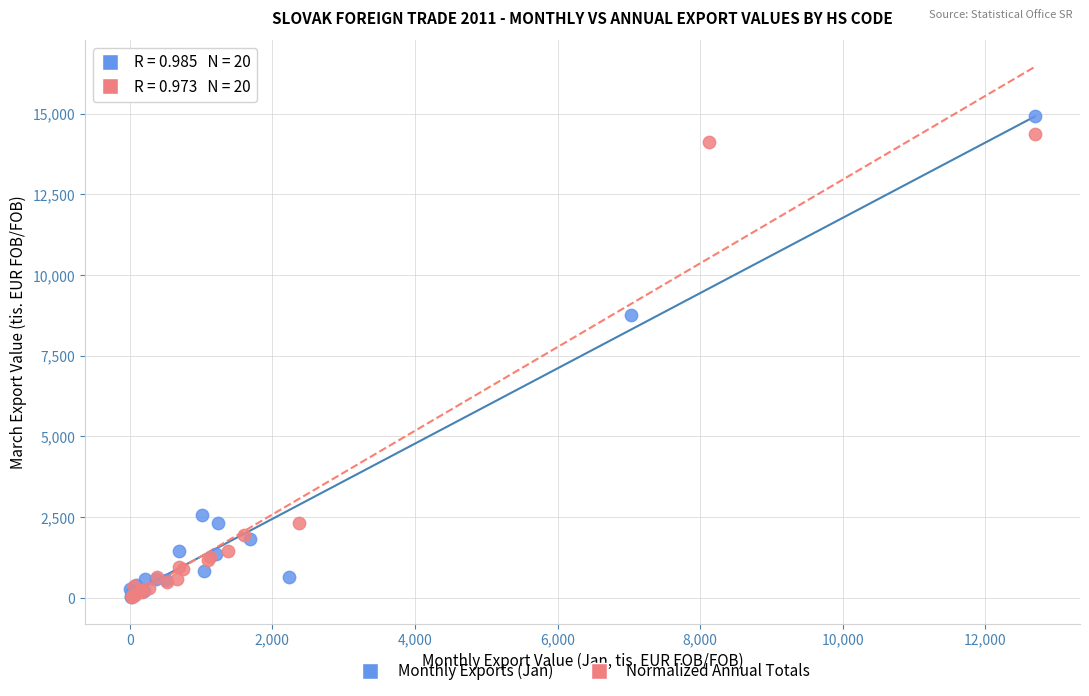

Which series has the widest spread of Y values?

Monthly Exports (Jan)